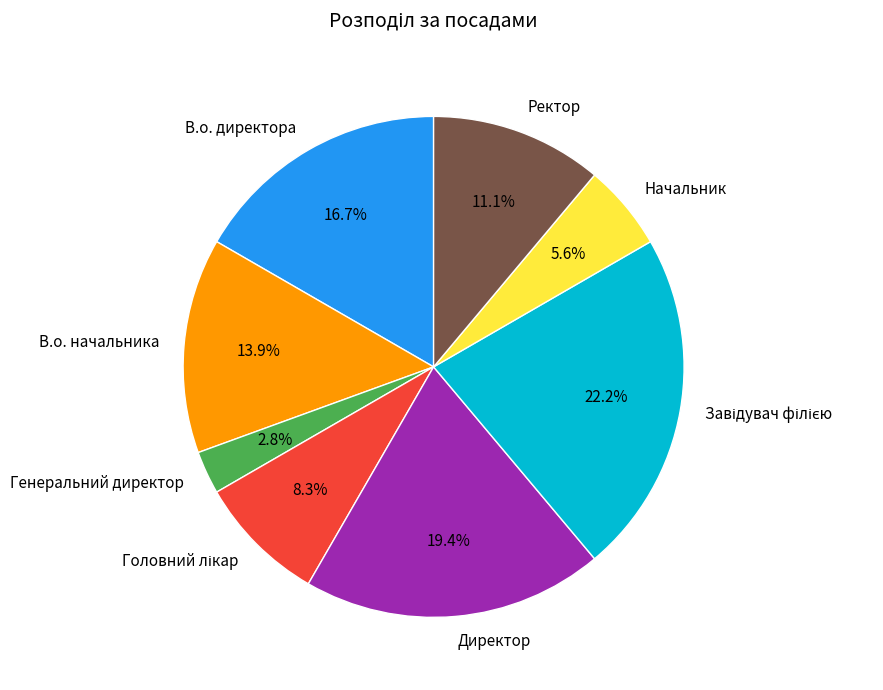

What is the ratio of the value at Ректор to the value at В.о. директора?

0.7